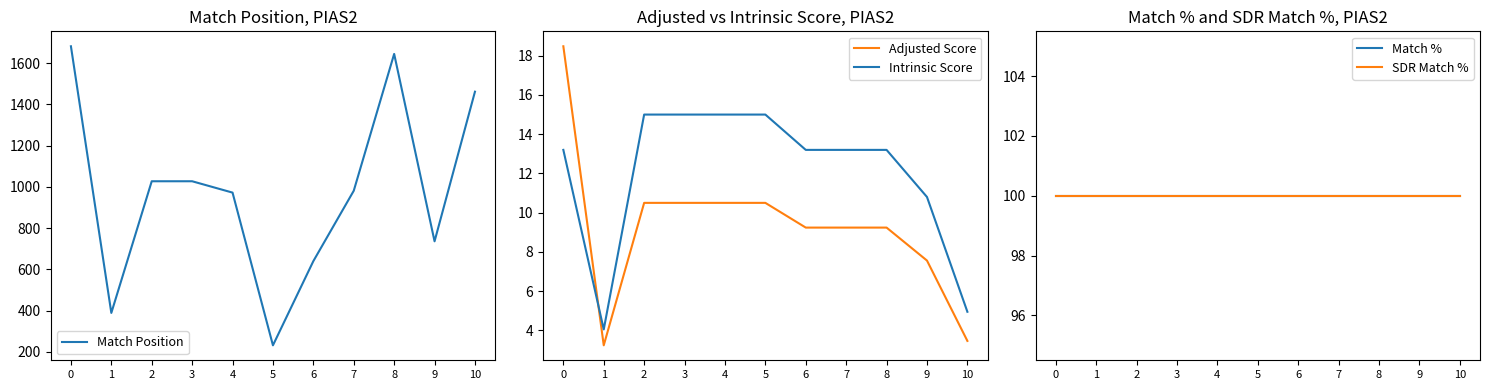

Reading left to right, extract all data points from this chart.

Match Position: 0=1681.0	1=389.0	2=1027.0	3=1027.0	4=972.0	5=232.0	6=640.0	7=981.0	8=1644.0	9=736.0	10=1461.0
Adjusted Score: 0=18.5	1=3.2	2=10.5	3=10.5	4=10.5	5=10.5	6=9.2	7=9.2	8=9.2	9=7.6	10=3.5
Intrinsic Score: 0=13.2	1=4.0	2=15.0	3=15.0	4=15.0	5=15.0	6=13.2	7=13.2	8=13.2	9=10.8	10=5.0
Match %: 0=100.0	1=100.0	2=100.0	3=100.0	4=100.0	5=100.0	6=100.0	7=100.0	8=100.0	9=100.0	10=100.0
SDR Match %: 0=100.0	1=100.0	2=100.0	3=100.0	4=100.0	5=100.0	6=100.0	7=100.0	8=100.0	9=100.0	10=100.0